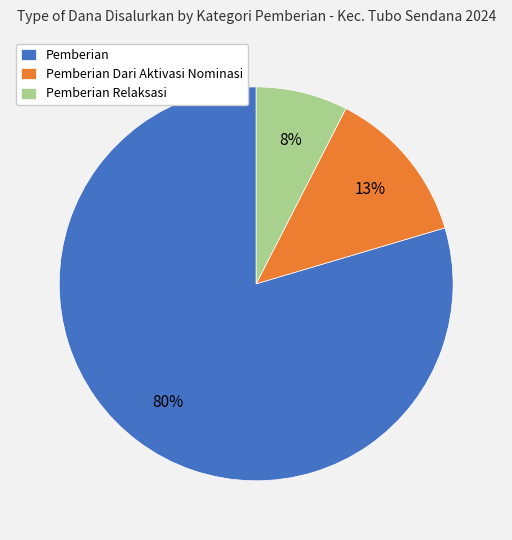

Do Pemberian and Pemberian Dari Aktivasi Nominasi together represent more than half of the pie?

Yes